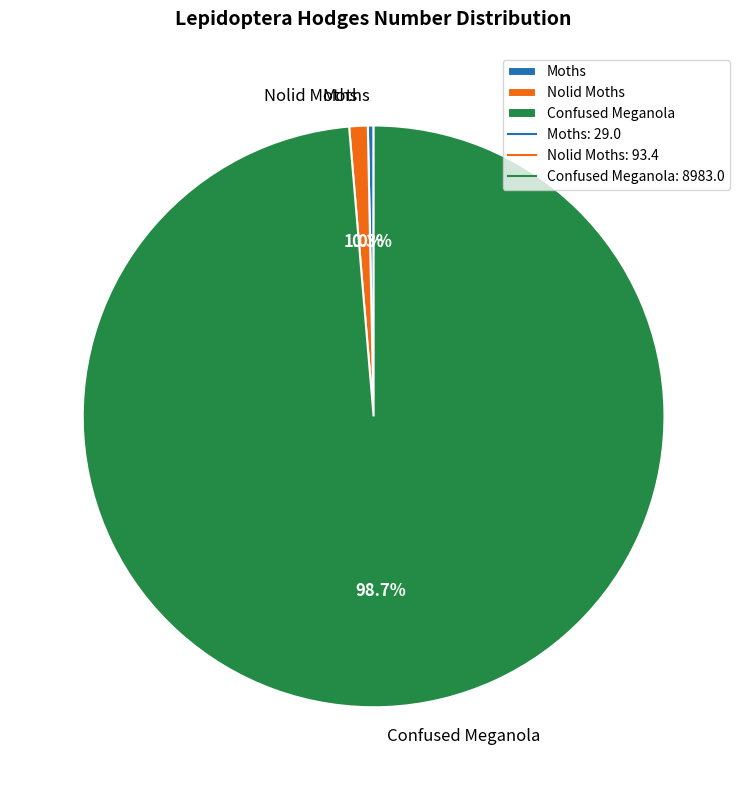

What is the ratio of the value at Moths to the value at Nolid Moths?

0.3